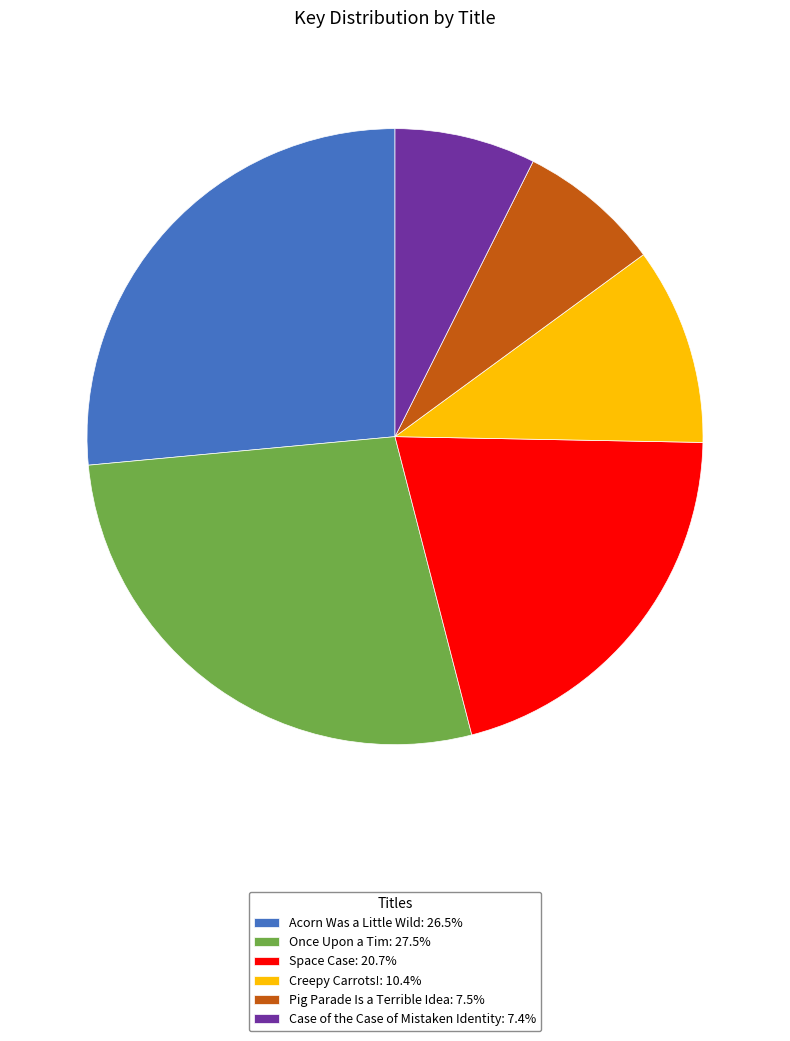

Between Once Upon a Tim and Creepy Carrots!, which is larger?

Once Upon a Tim